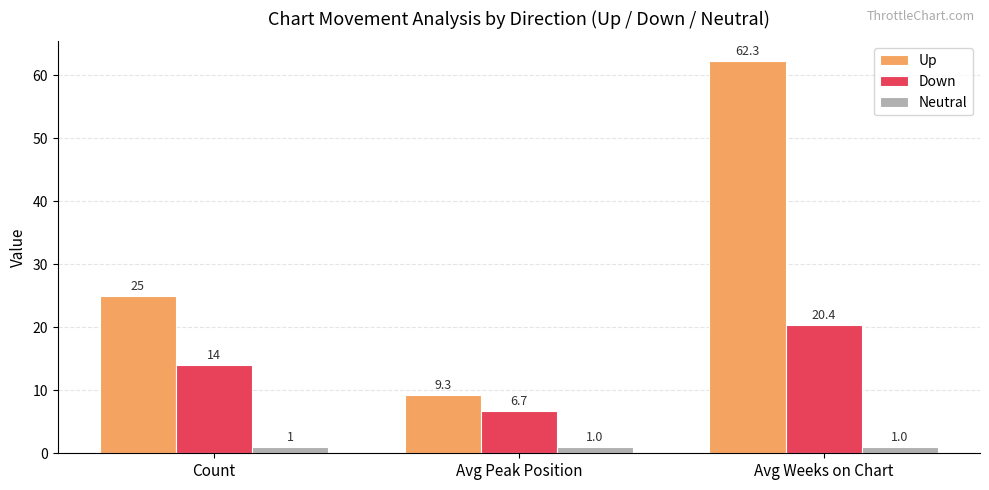

Read the Up value at Avg Peak Position.

9.3